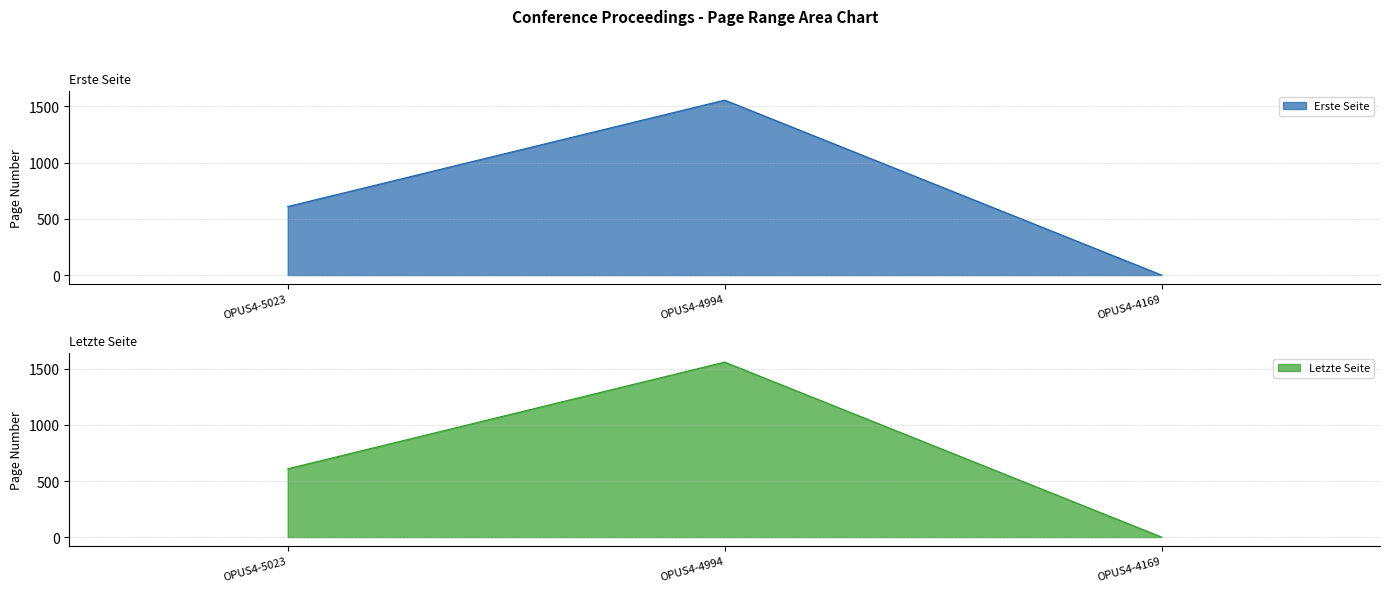

What is the difference between the maximum and minimum values in the Letzte Seite series?

1561